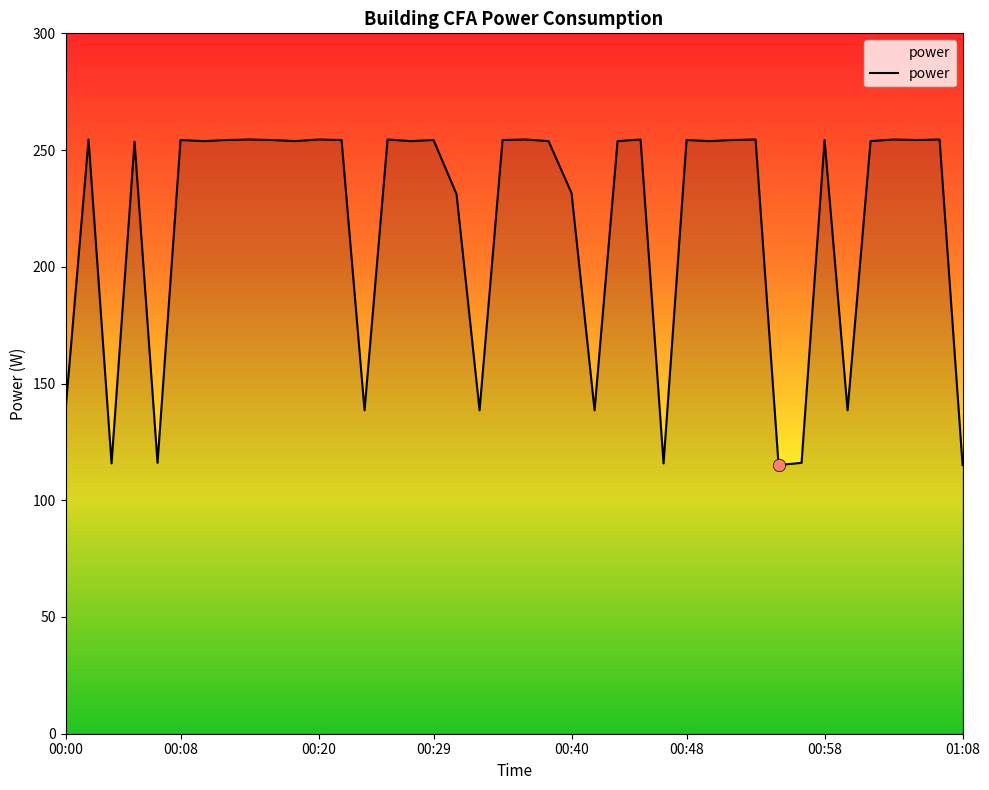

What is the smallest value displayed?

115.1